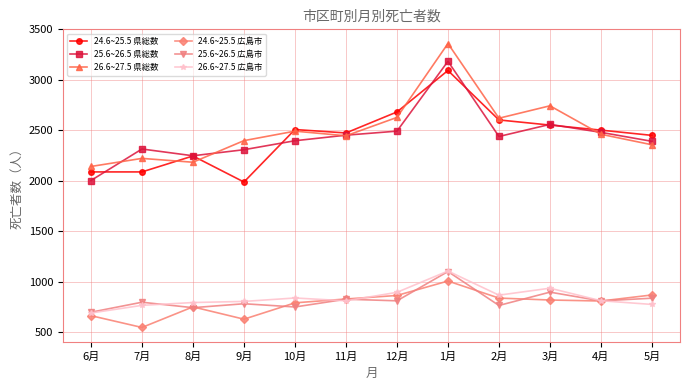

True or false: 26.6~27.5 県総数 and 25.6~26.5 広島市 intersect in this chart.

False